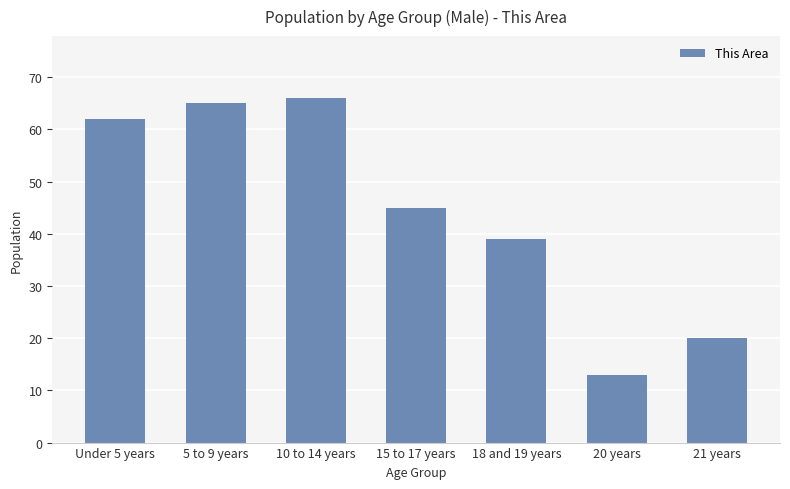

Reading left to right, list all the values displayed in this chart.

Under 5 years=62	5 to 9 years=65	10 to 14 years=66	15 to 17 years=45	18 and 19 years=39	20 years=13	21 years=20